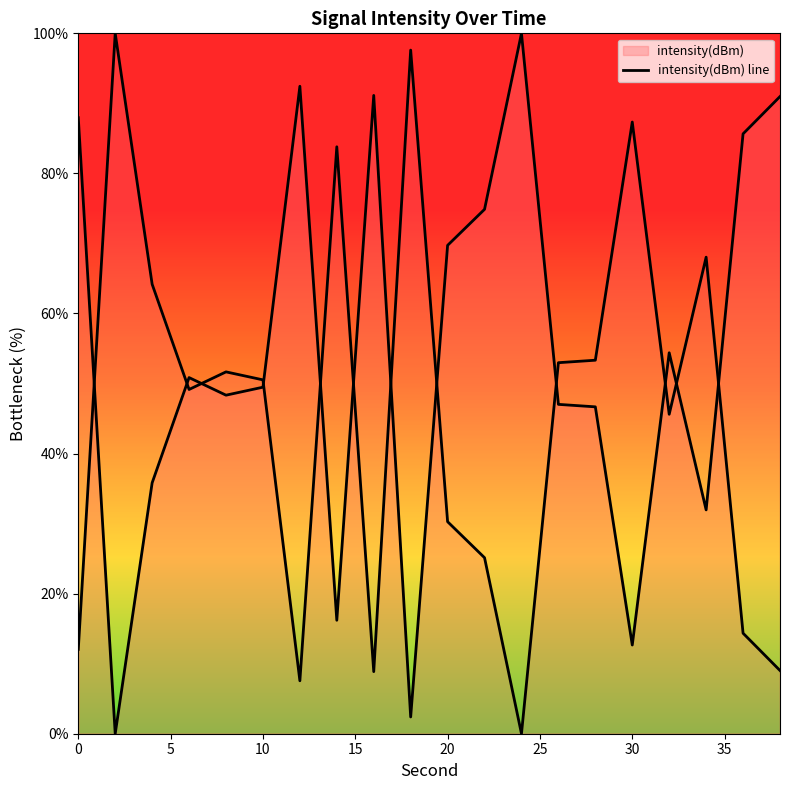

True or false: the data shows 88.0 at 0.

True